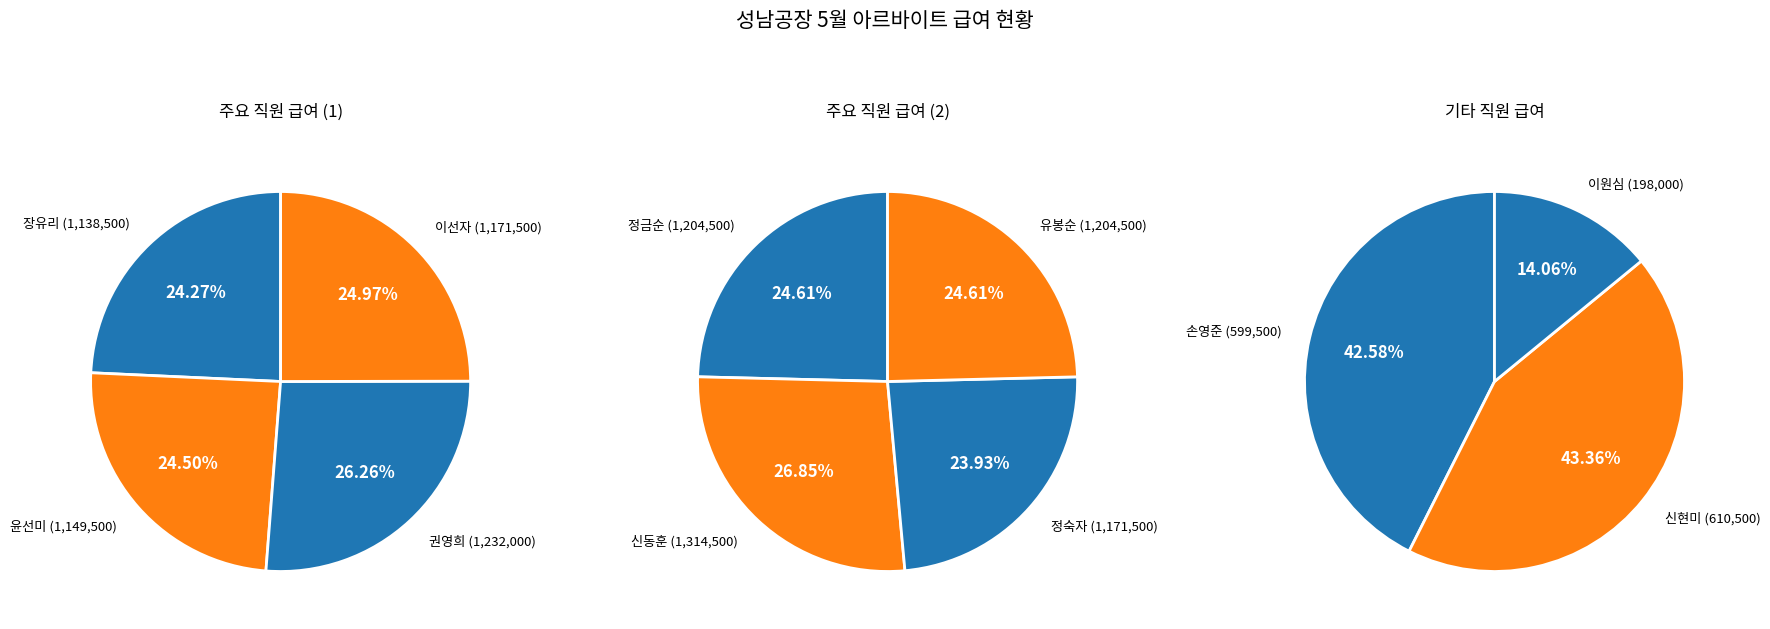

What is the largest slice in the pie chart?

신동훈